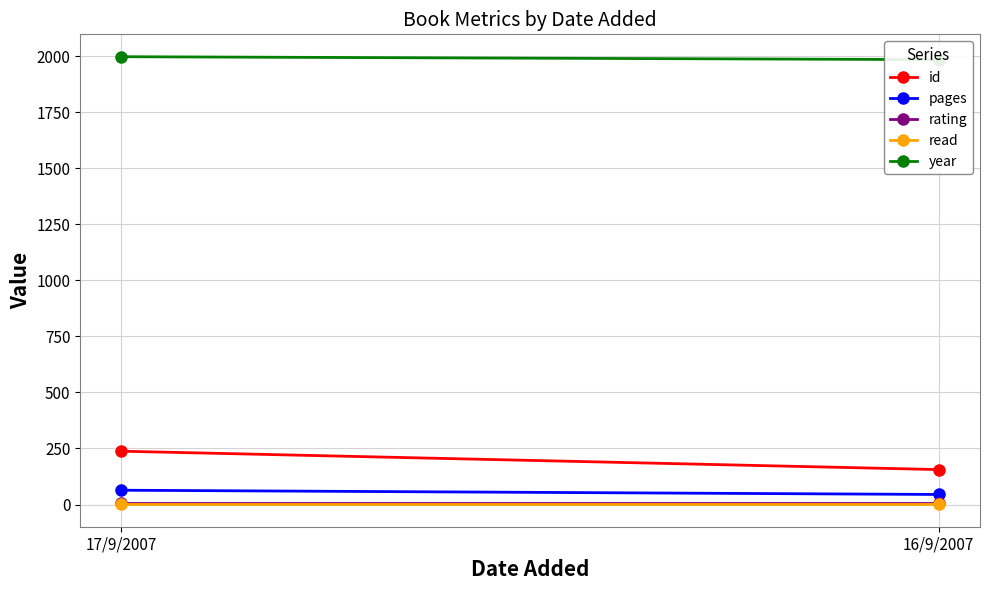

What is the label of the 2nd point from the right?

17/9/2007